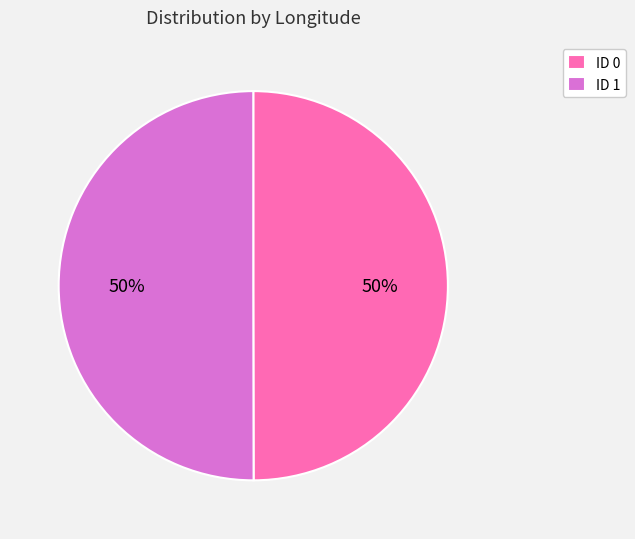

To the nearest percent, what percentage of the pie is ID 1?

50%